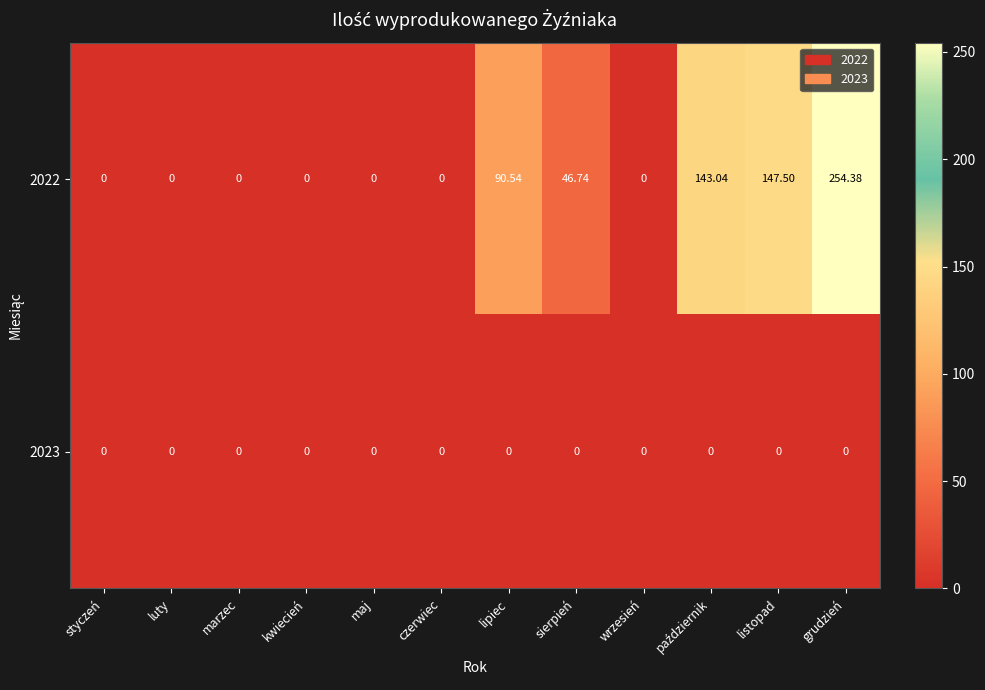

At which category is the sum across all series the highest?

grudzień